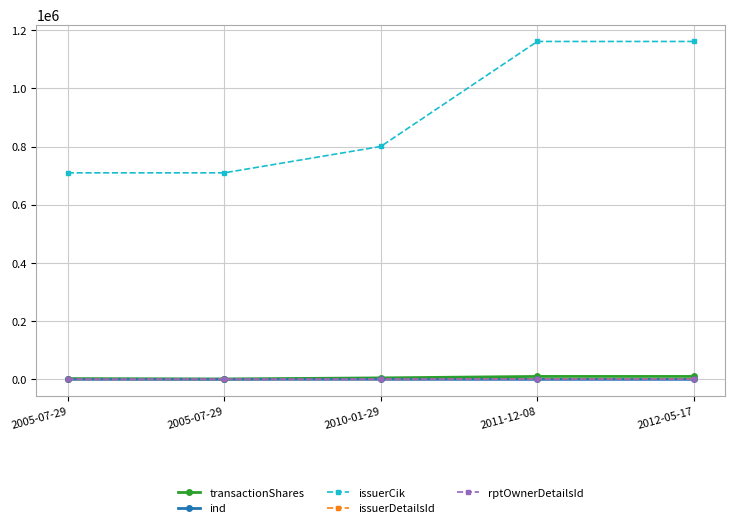

Where is the first local minimum for issuerDetailsId?

2010-01-29